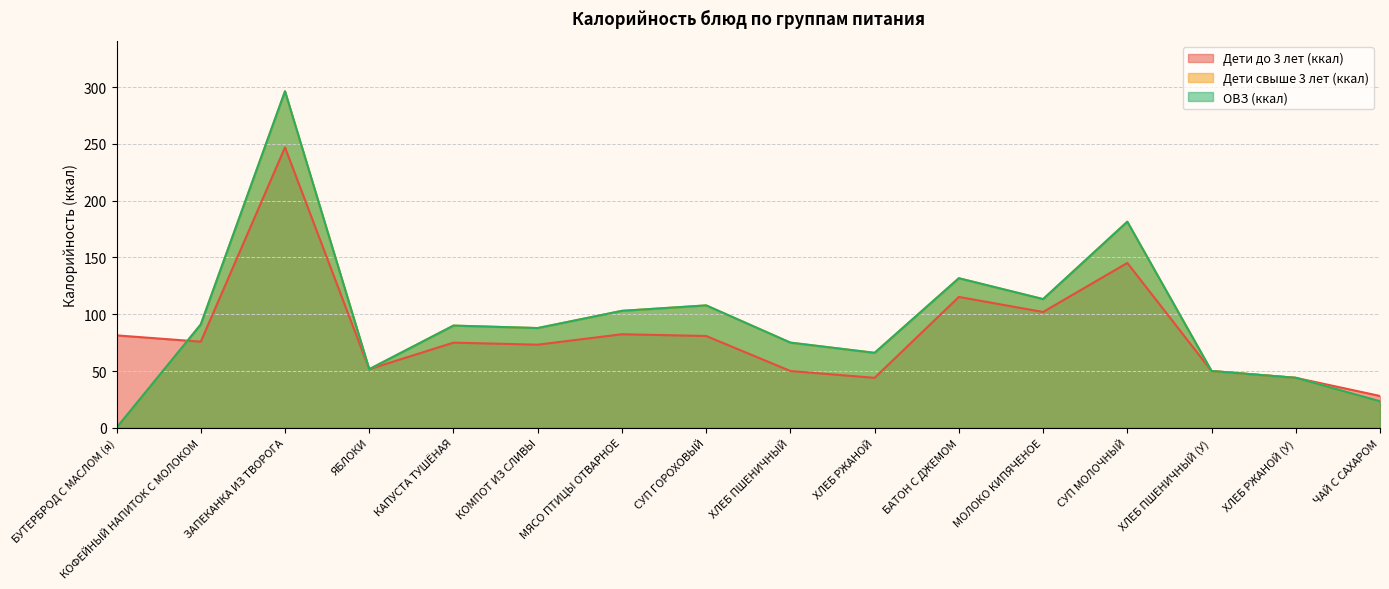

Reading right to left, what are all the values shown in this chart?

Дети до 3 лет (ккал): 28.0	44.0	50.0	145.2	102.0	115.3	44.0	50.0	80.8	82.4	73.2	75.0	51.6	247.0	75.8	81.4
Дети свыше 3 лет (ккал): 23.3	44.0	50.0	181.5	113.3	131.7	66.0	75.0	107.8	103.0	87.8	90.0	51.6	296.4	91.0	0.0
ОВЗ (ккал): 23.3	44.0	50.0	181.5	113.3	131.7	66.0	75.0	107.8	103.0	87.8	90.0	51.6	296.4	91.0	0.0